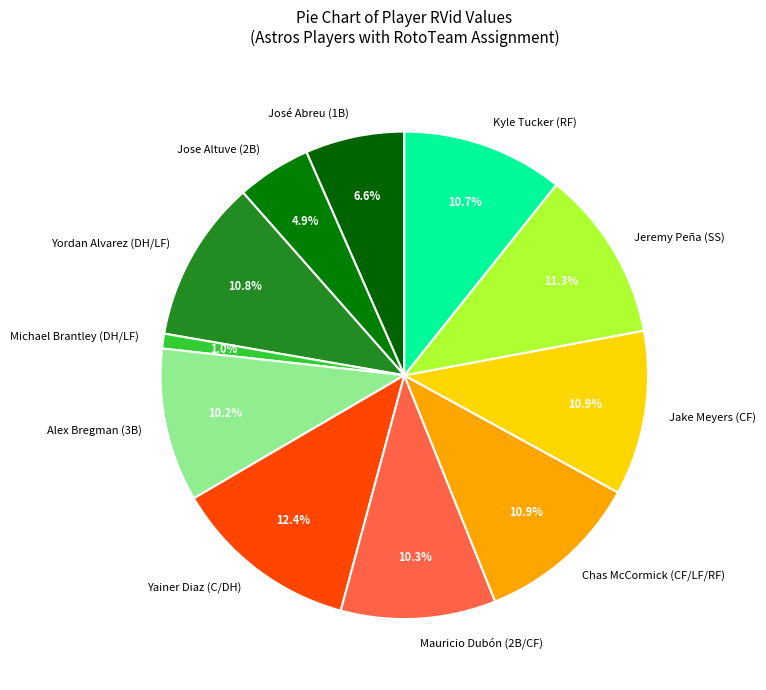

The Jake Meyers (CF) slice represents 11% of the pie. True or false?

True